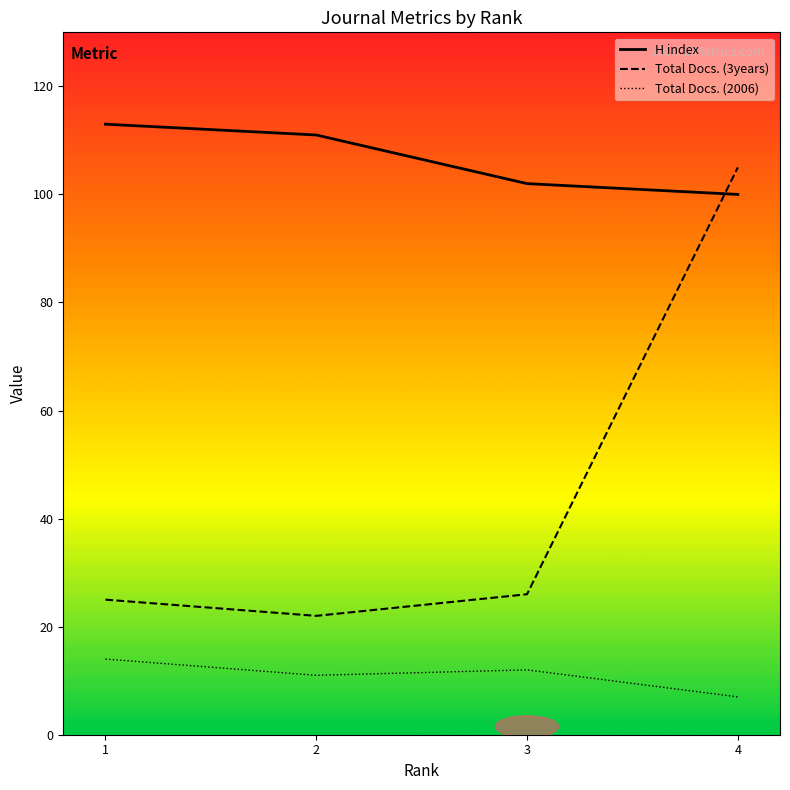

What is the approximate value of Total Docs. (3years) at 3, to the nearest 10?

30